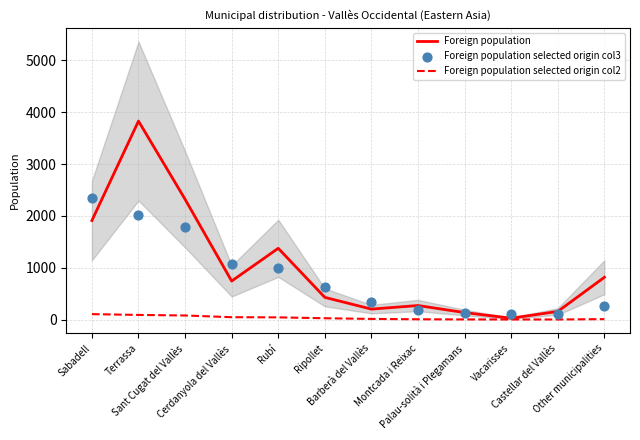

Which series has the largest Y range (max minus min)?

Foreign population